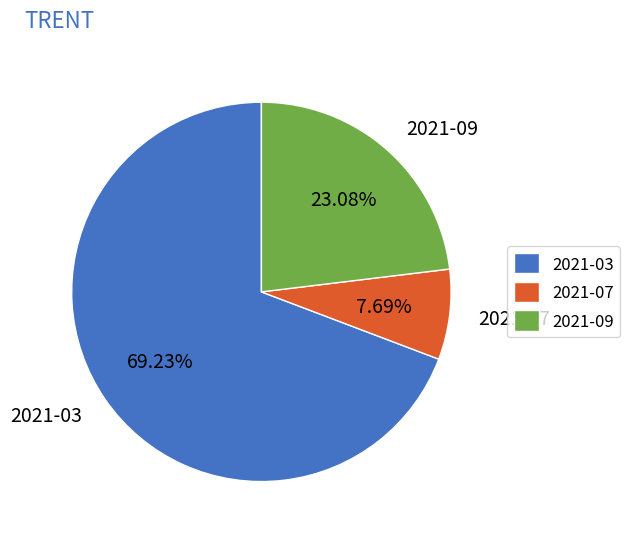

To the nearest percent, what is the average slice percentage?

33%